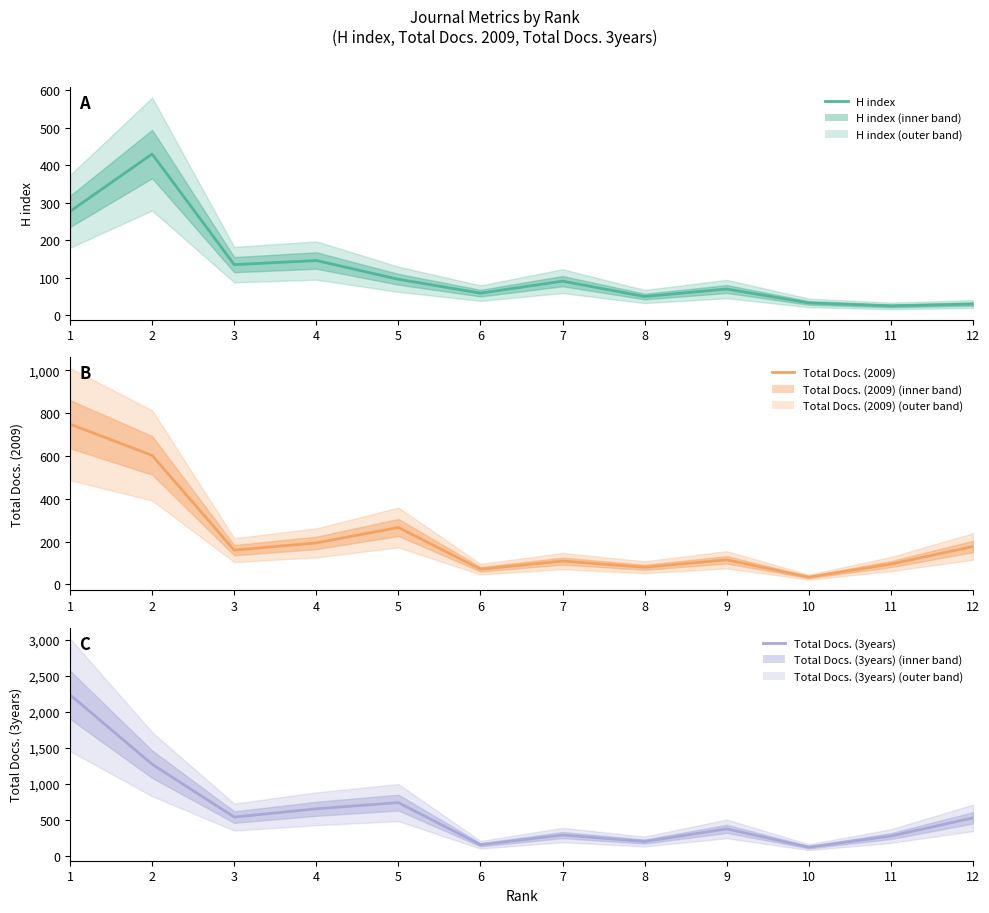

Between 1 and 5, which series saw the biggest shift?

Total Docs. (3years)